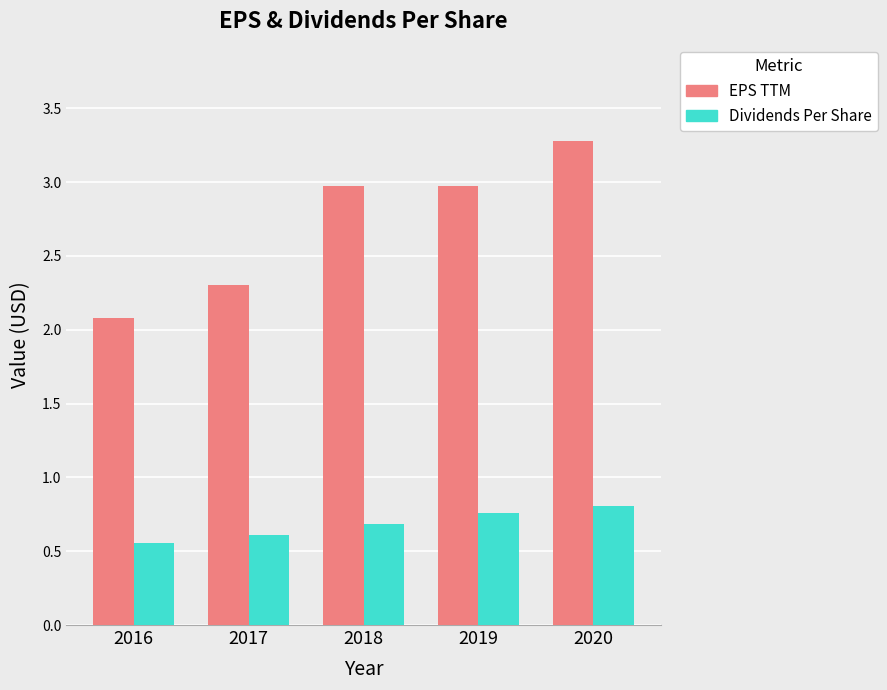

How many bars are there in each group?

2